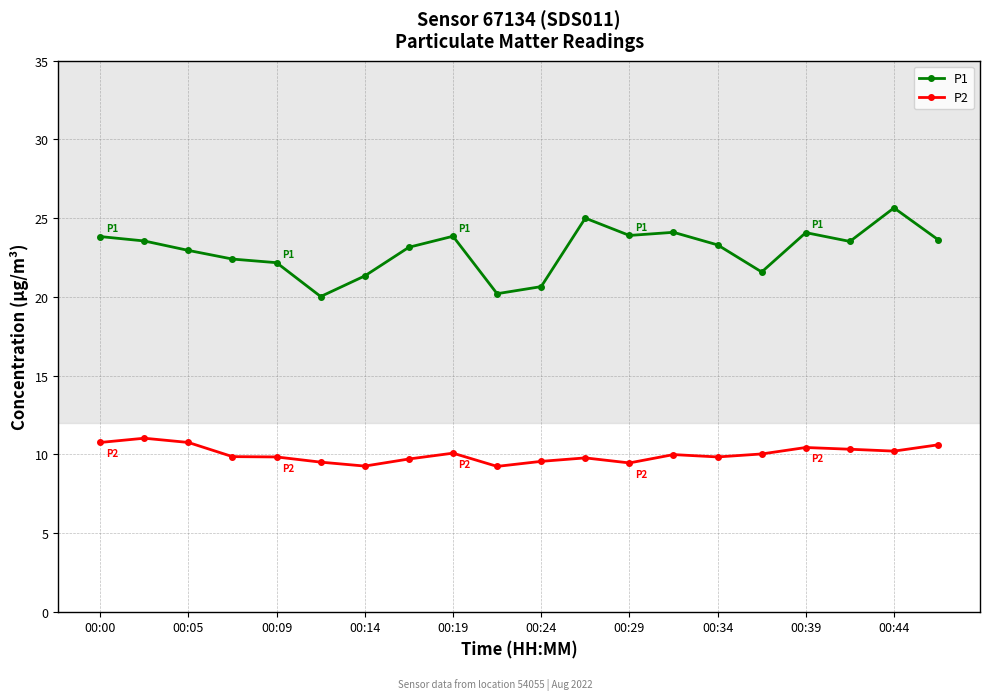

Which series has the largest total across all categories?

P1